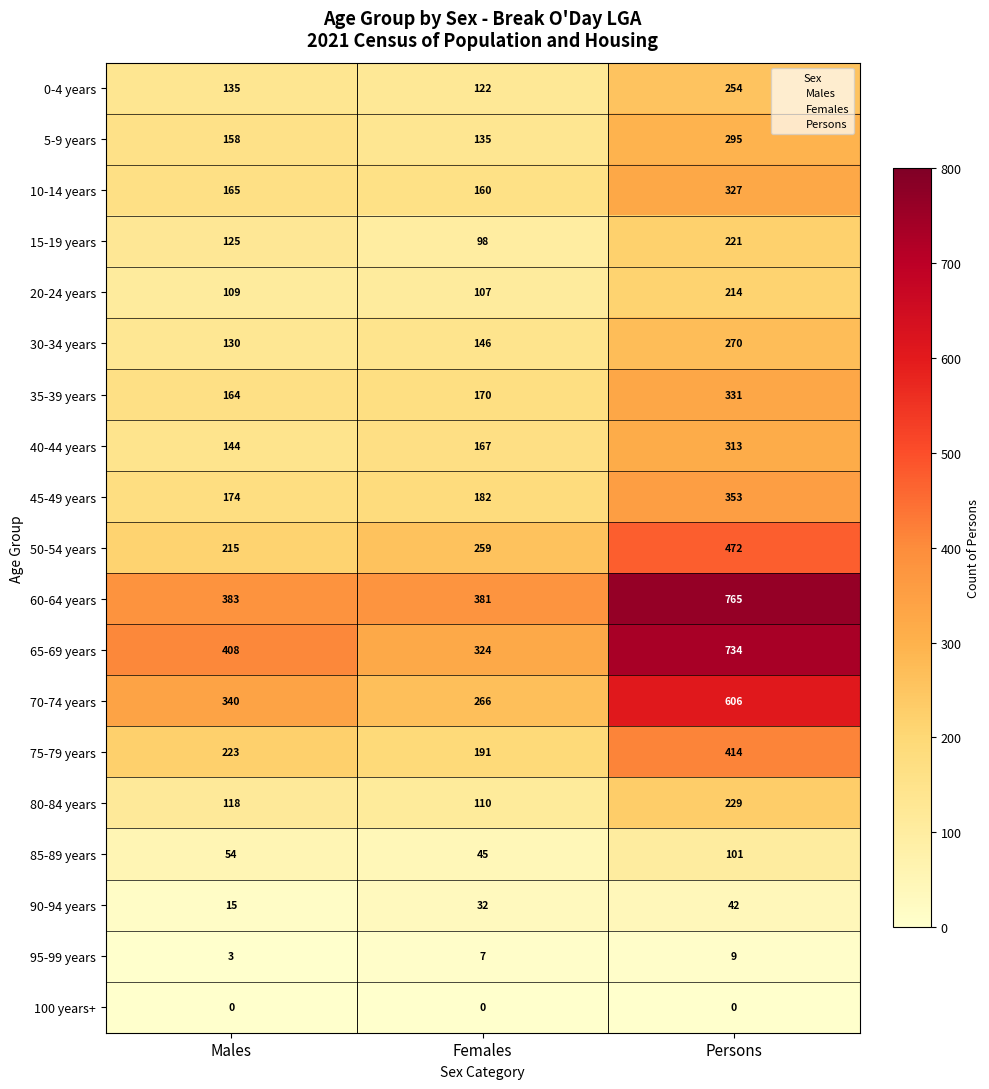

The value of 30-34 years at Males is 130. True or false?

True